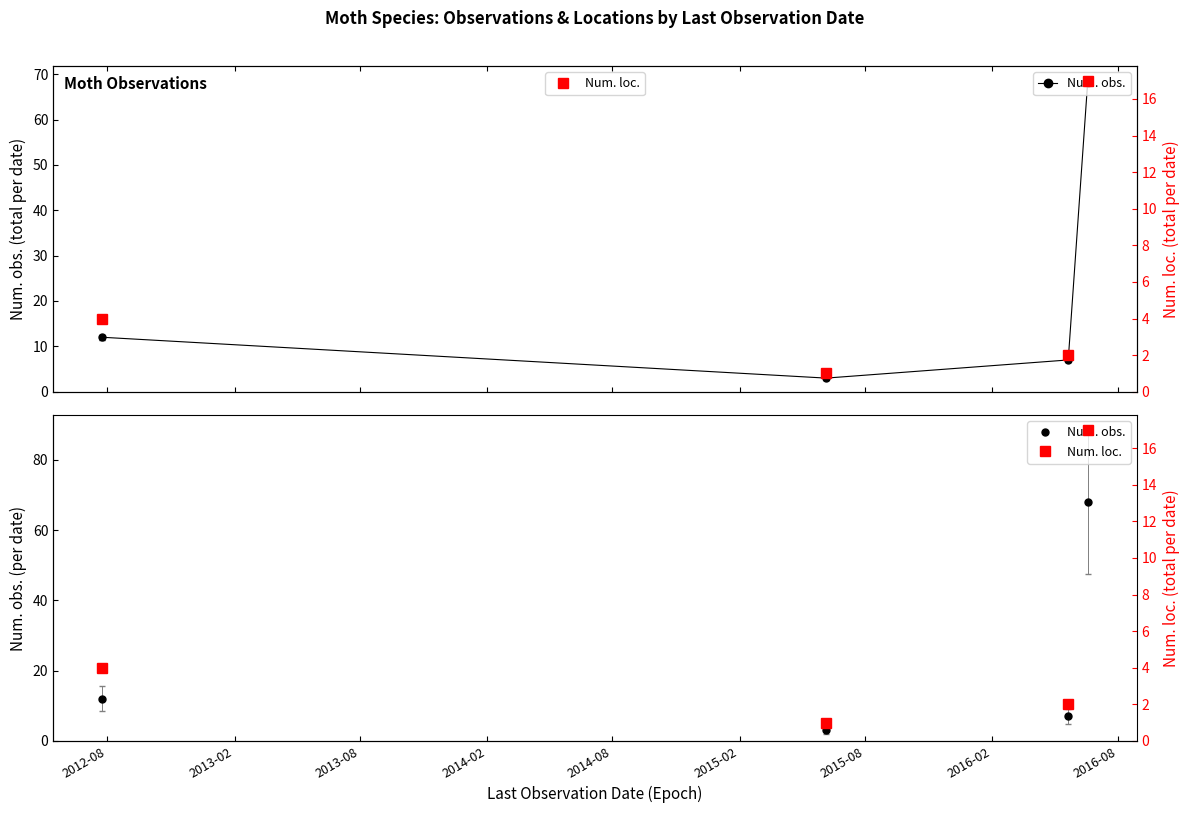

True or false: Num. loc. has more than 1 interior local peaks.

False